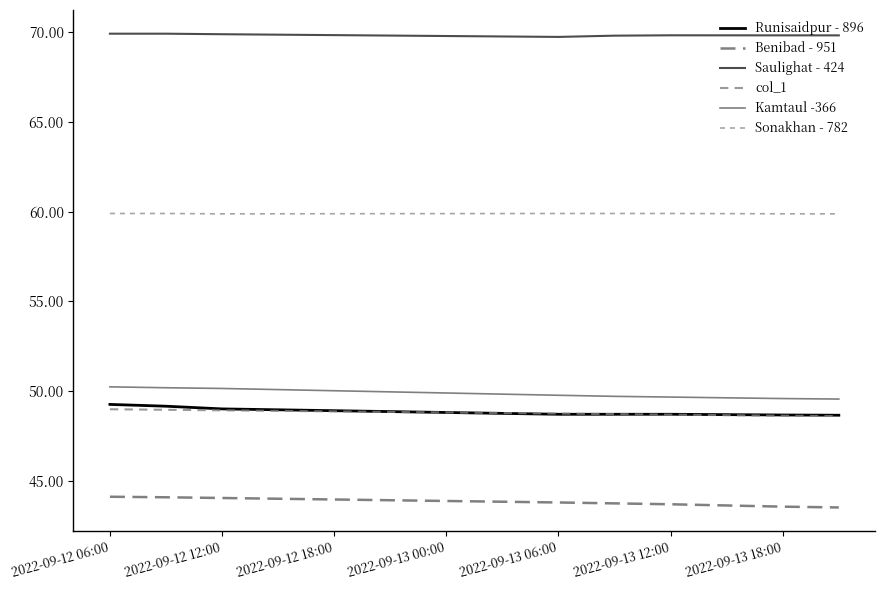

True or false: Benibad - 951 and col_1 intersect in this chart.

False